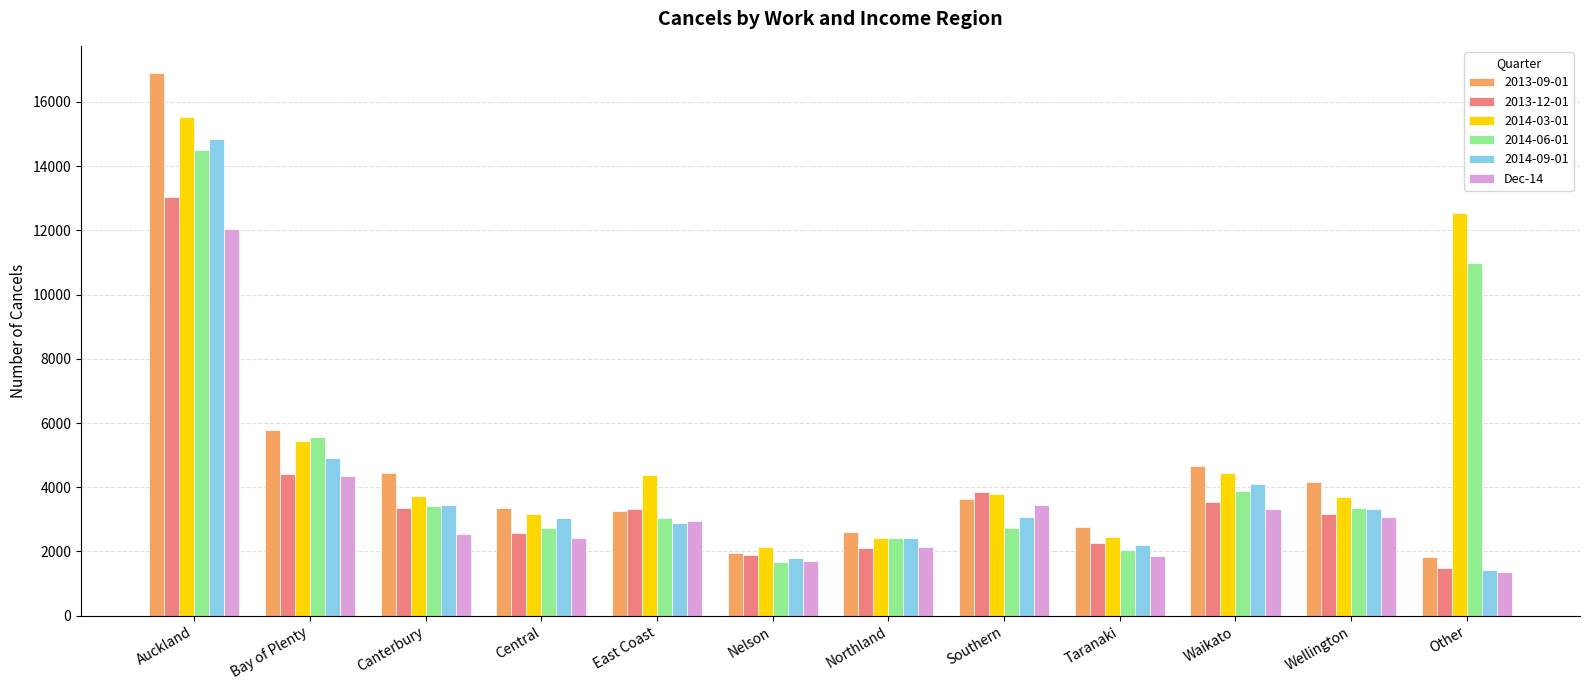

What is the spread (max minus min) of values at Other?

11173